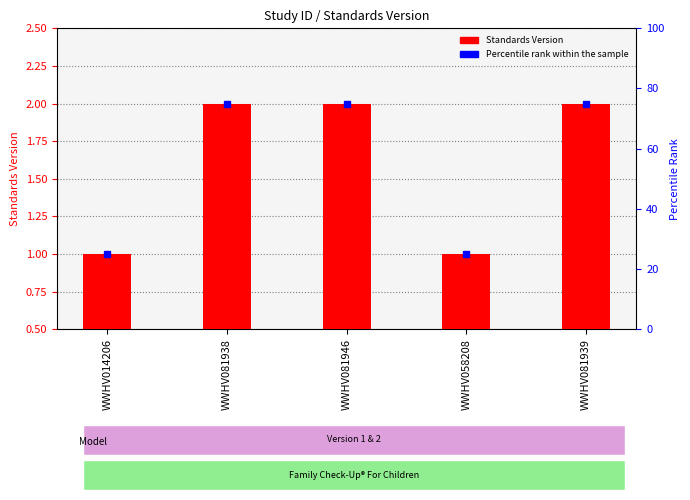

True or false: the data shows 1 at WWHV014206.

True